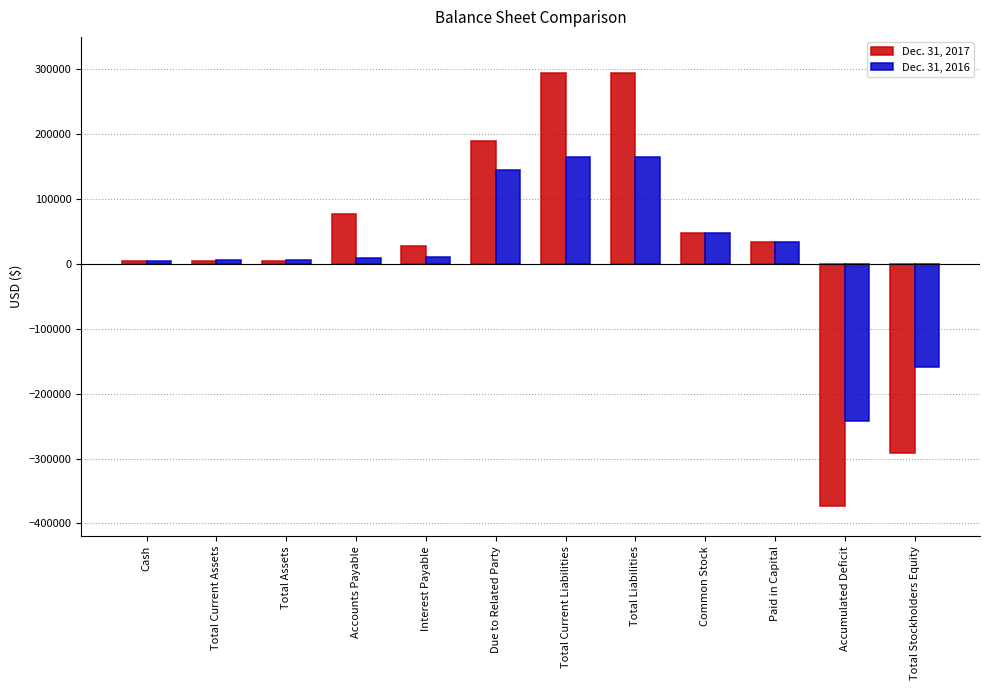

Which category has the lowest value in the Dec. 31, 2017 series?

Accumulated Deficit